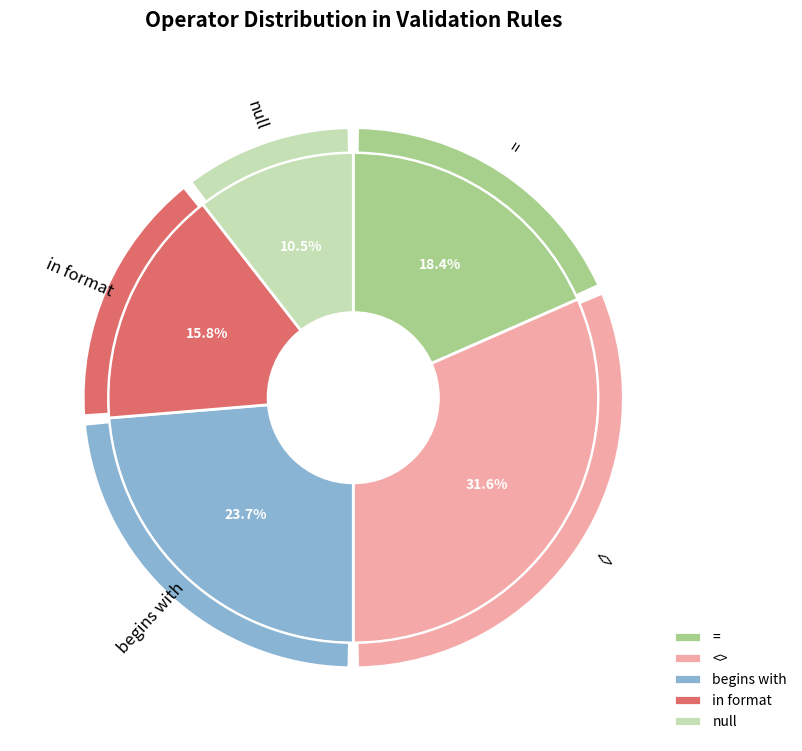

Is there any slice that represents more than half of the pie?

No